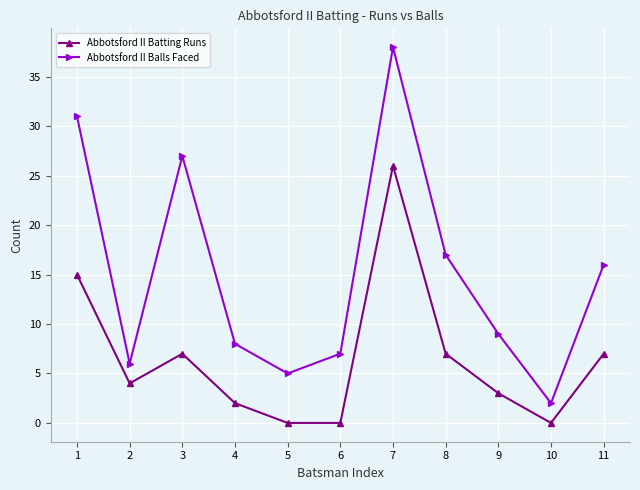

The value of Abbotsford II Batting Runs at 8 is 3. True or false?

False